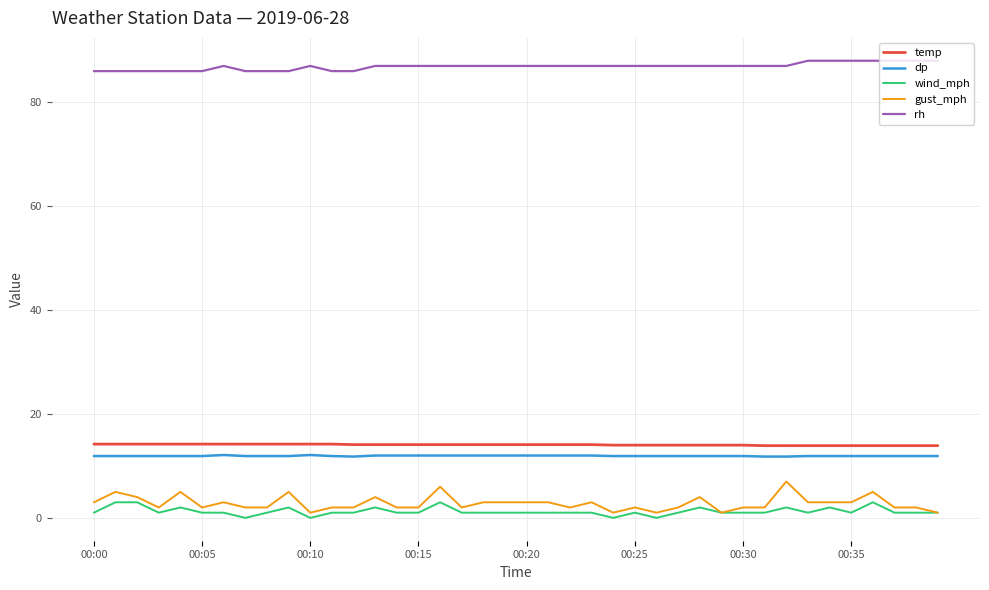

True or false: gust_mph and rh intersect in this chart.

False